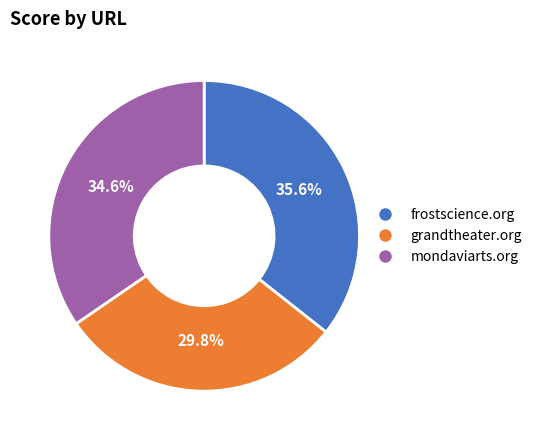

Is there any slice that represents more than half of the pie?

No